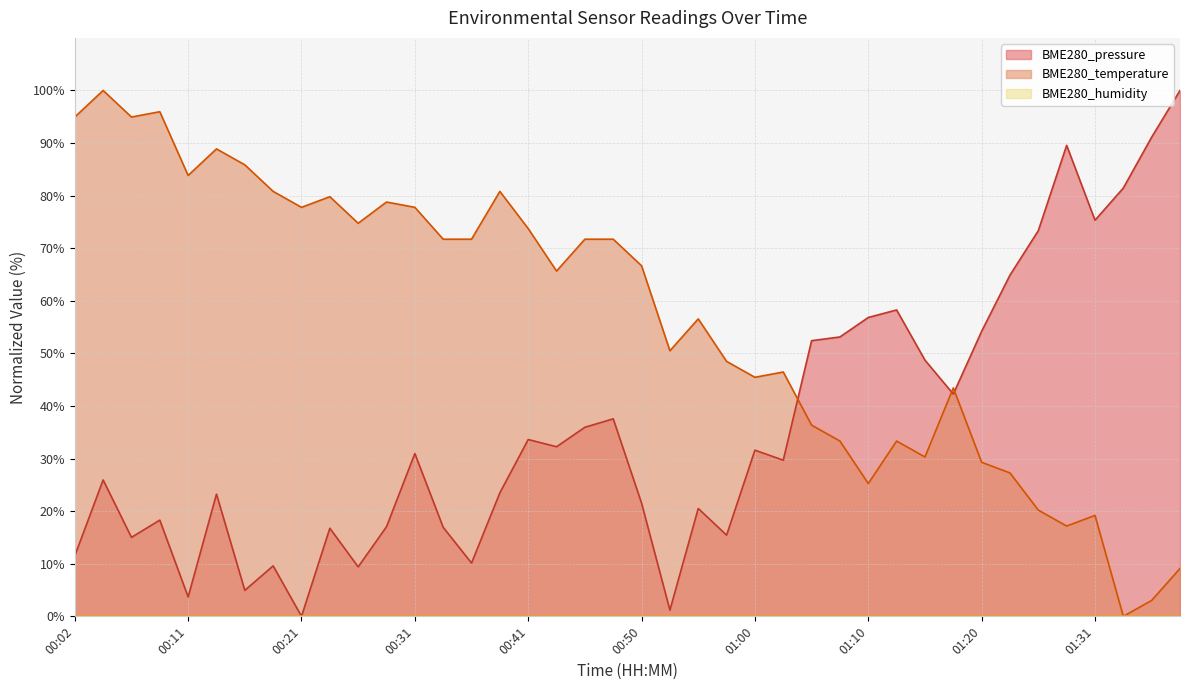

Does the chart display data point markers on the line(s)?

No